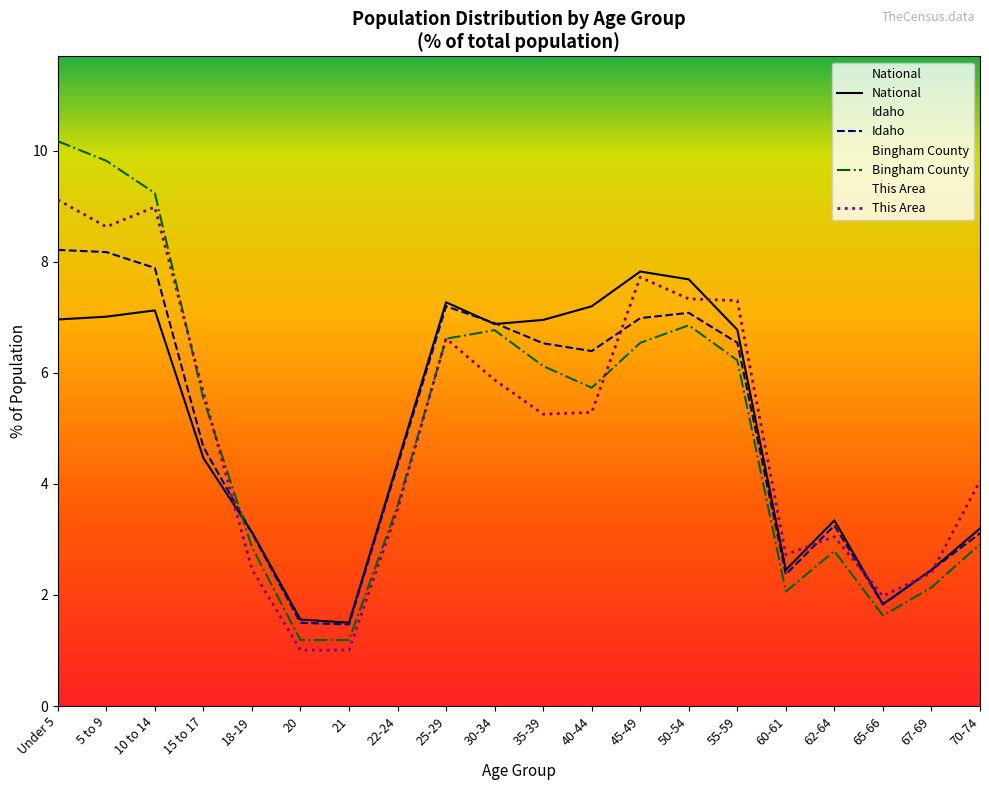

How many times do This Area and Idaho cross each other?

6